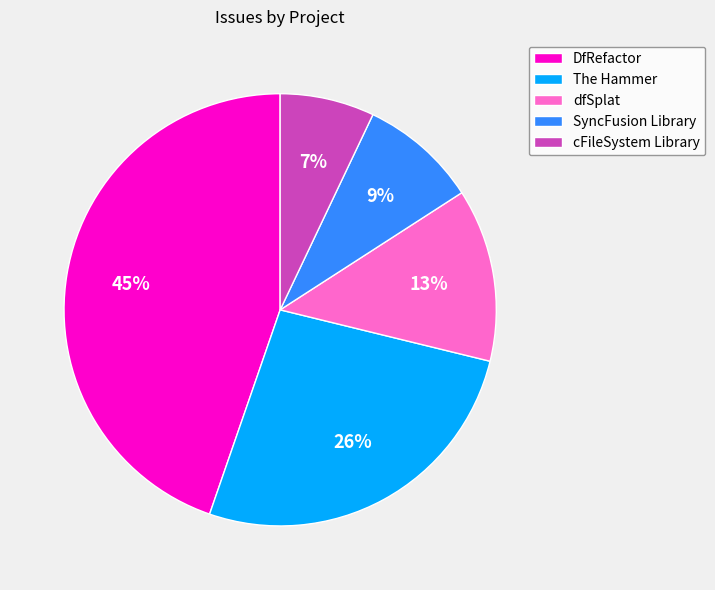

Is the sum of dfSplat and DfRefactor greater than half?

Yes